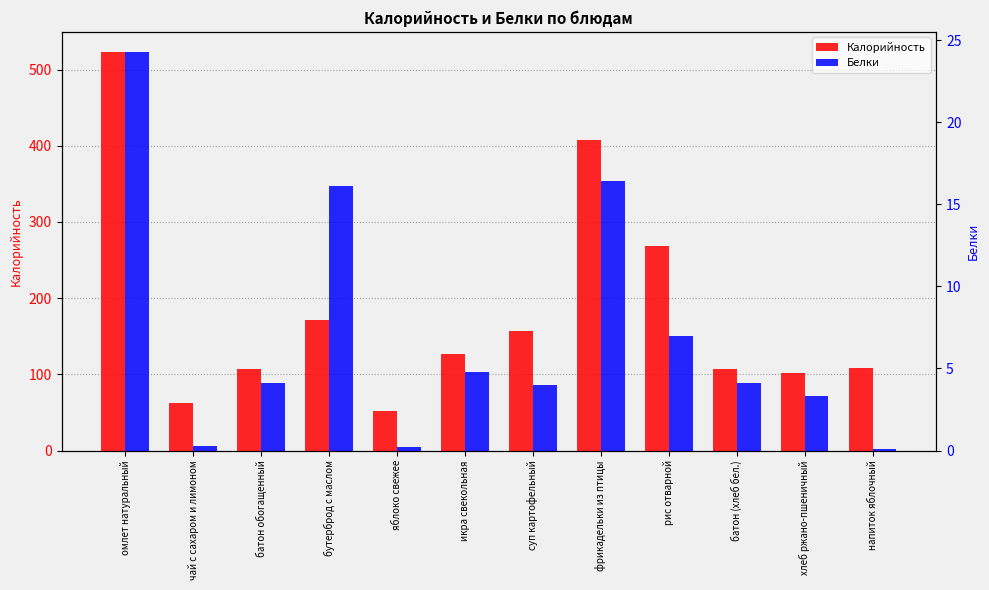

What is the sum of all Калорийность values?

2194.9